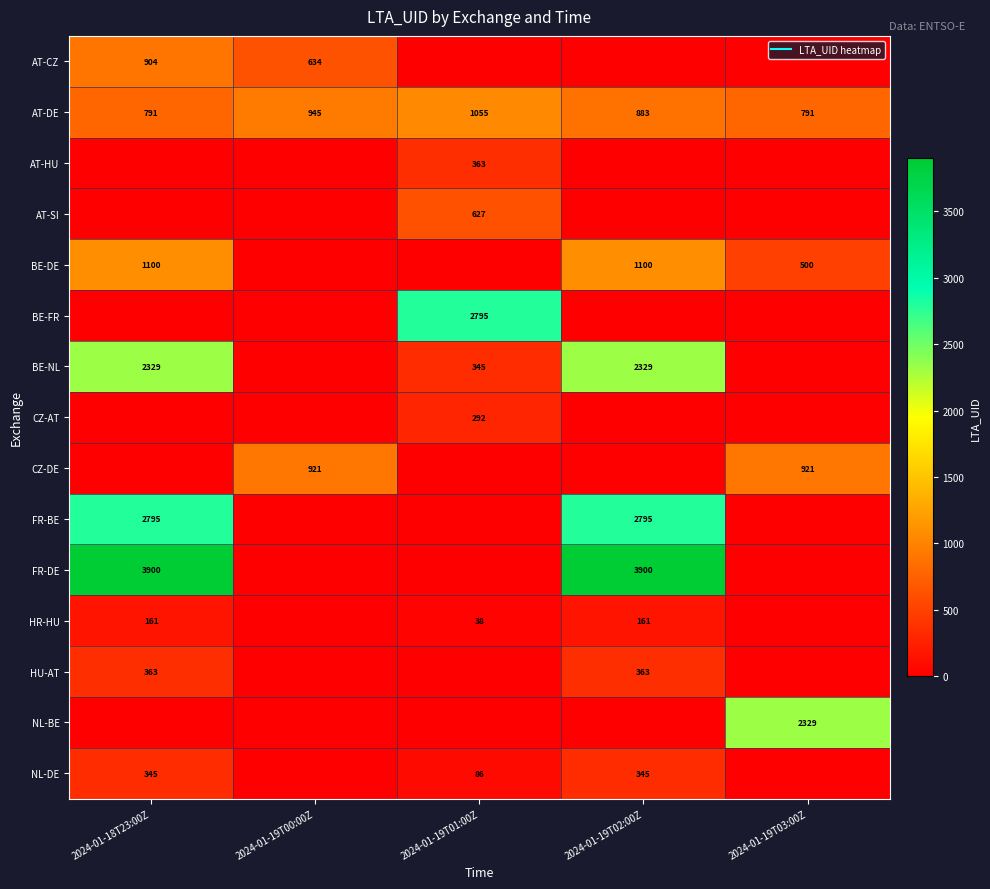

Which category has the lowest value in the NL-DE series?

2024-01-19T00:00Z